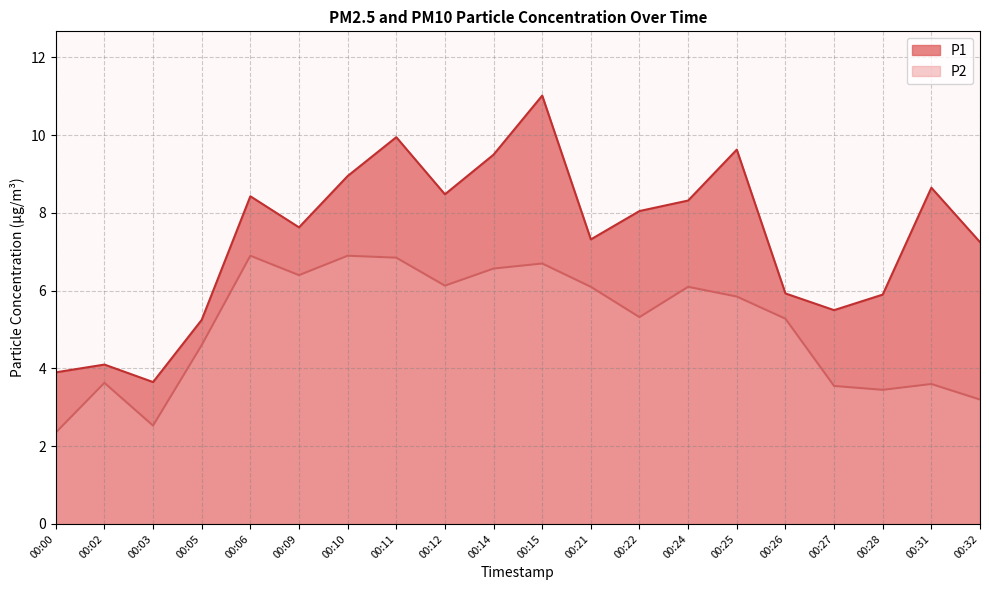

What is the difference between the maximum and second lowest values in the P2 series?

4.4